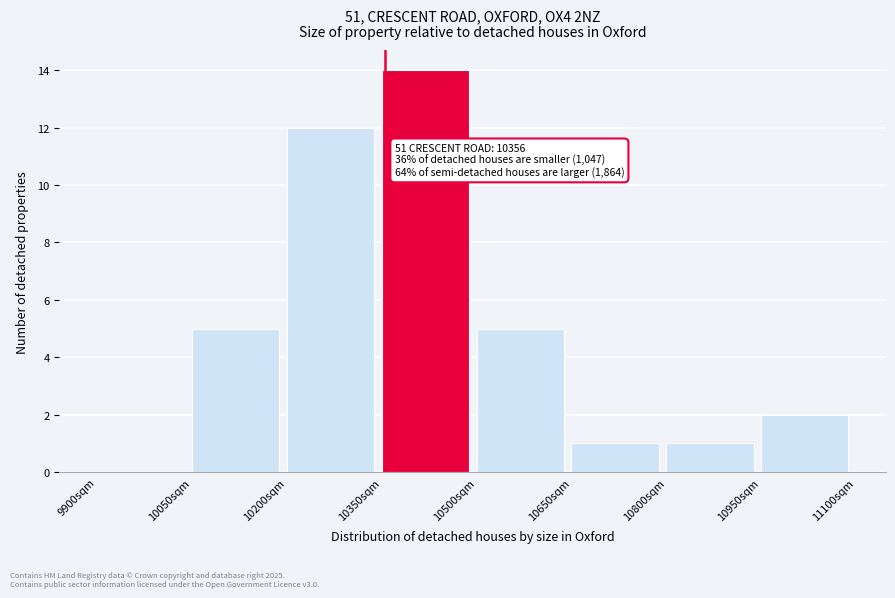

Which range on the x-axis has the tallest bar?

10350 to 10500